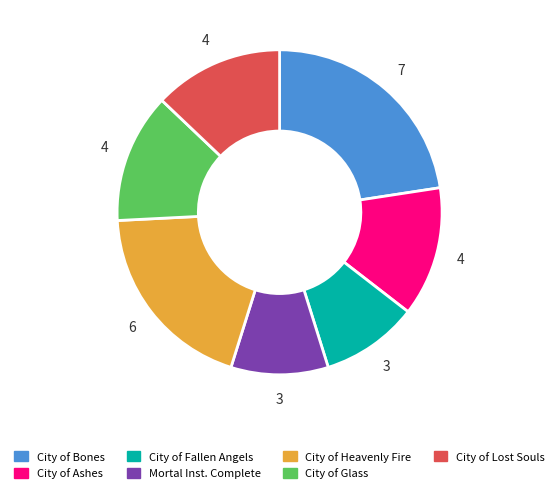

What is the largest slice in the pie chart?

City of Bones